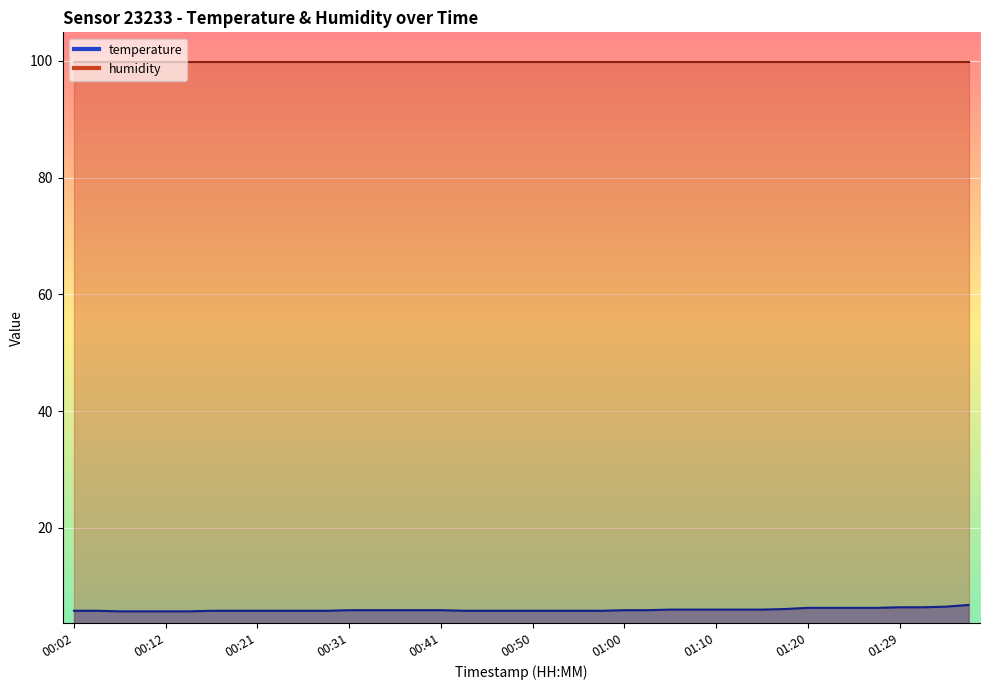

What is the difference between the second highest and second lowest values?

0.8